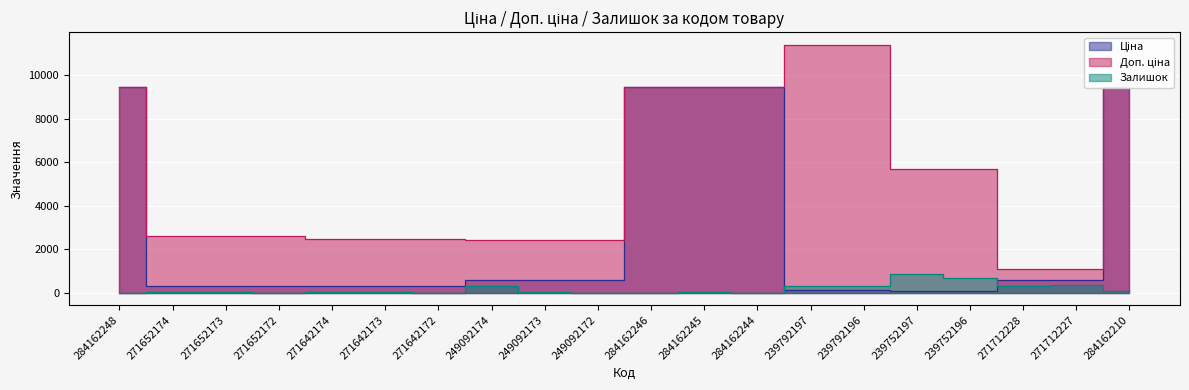

Is it true that Залишок equals 143.5 at 271712228?

False